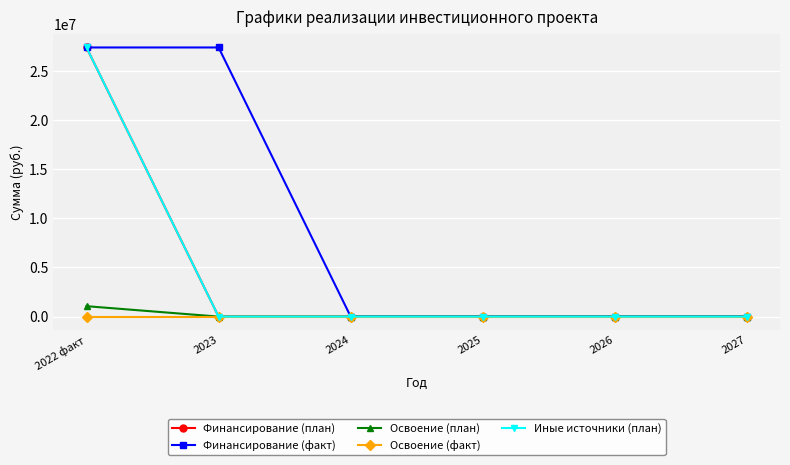

Is this an area chart (filled region under the line)?

No